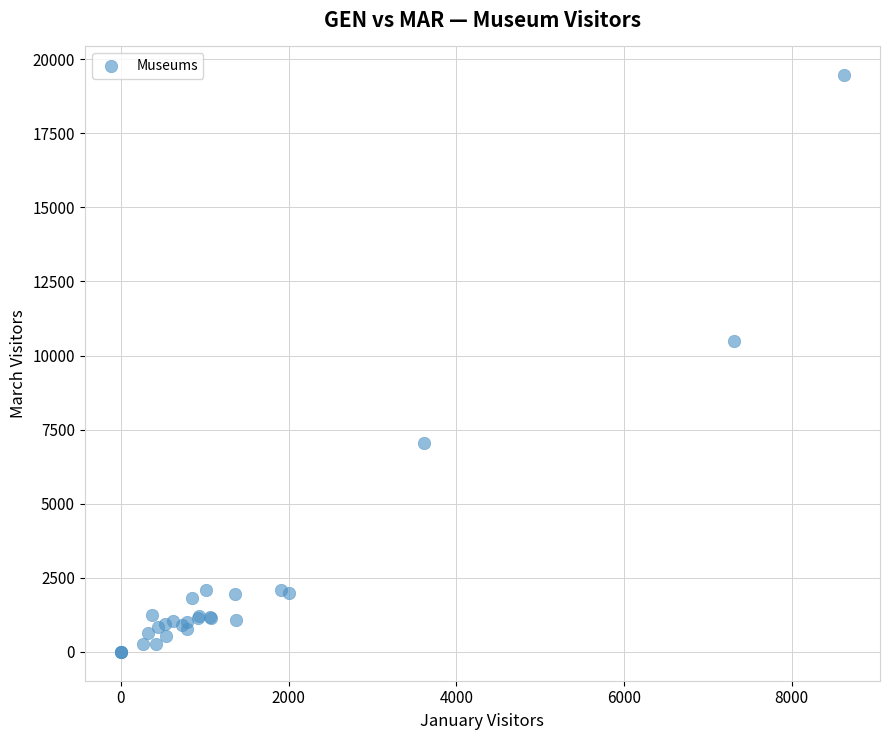

What Y value in the scatter plot is closest to 9727?

10493